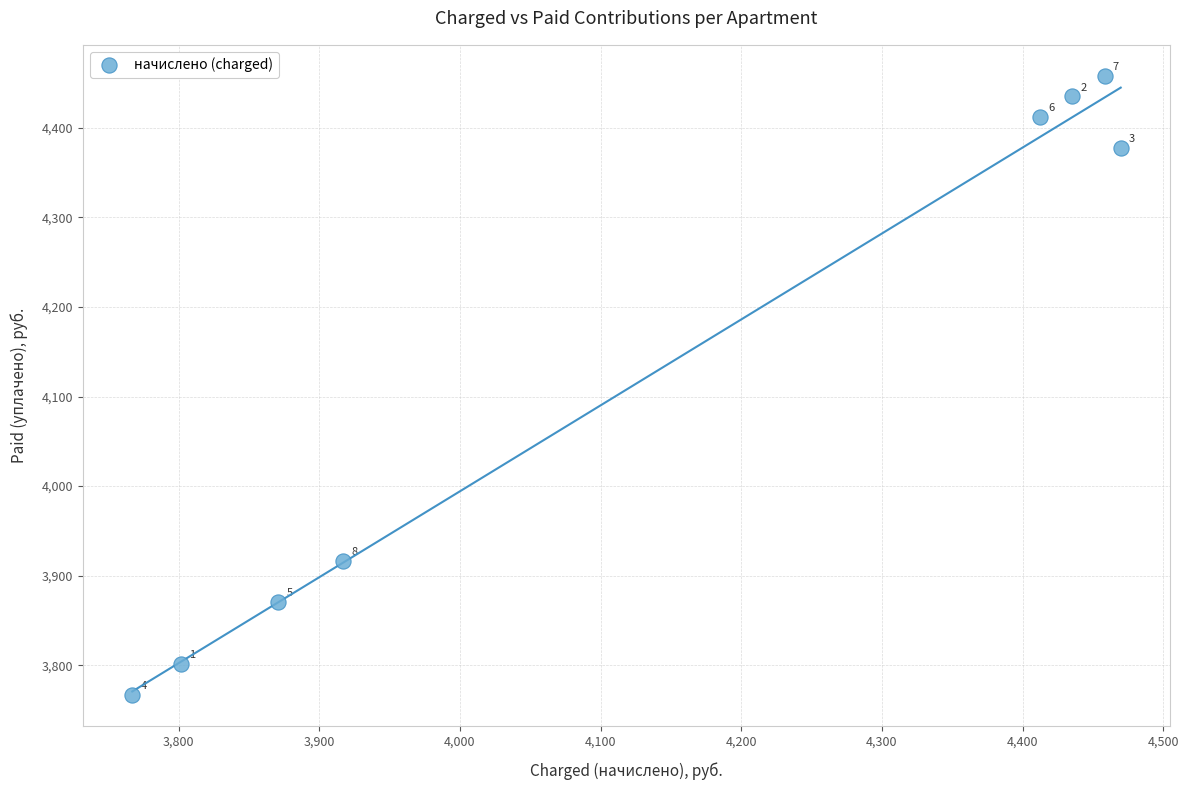

What Y value in the scatter plot is closest to 4112?

3916.8